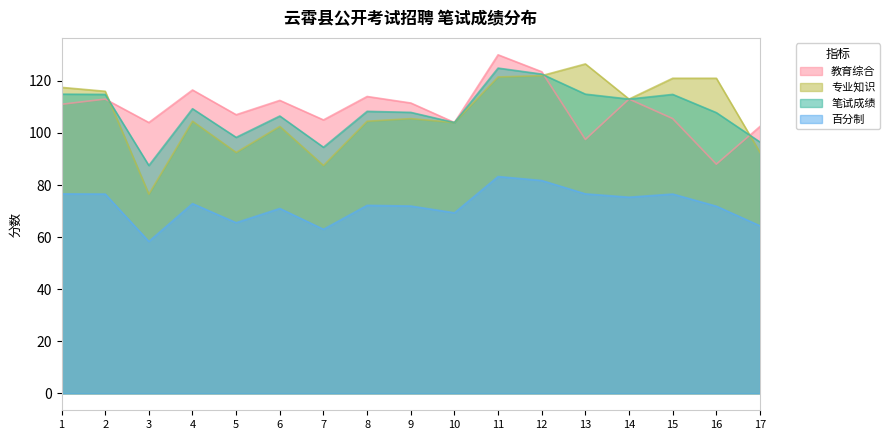

Does the chart display data point markers on the line(s)?

No